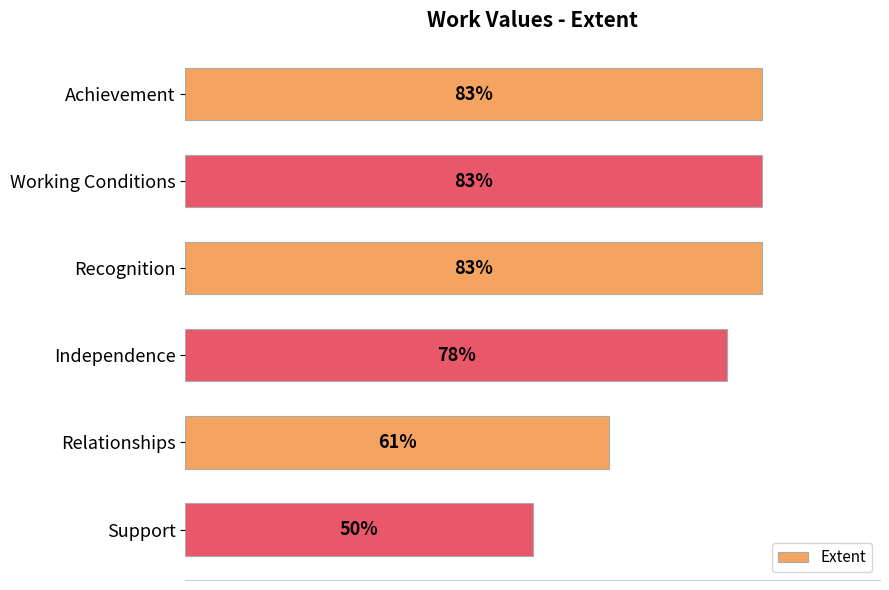

Which has a higher value, Relationships or Working Conditions?

Working Conditions